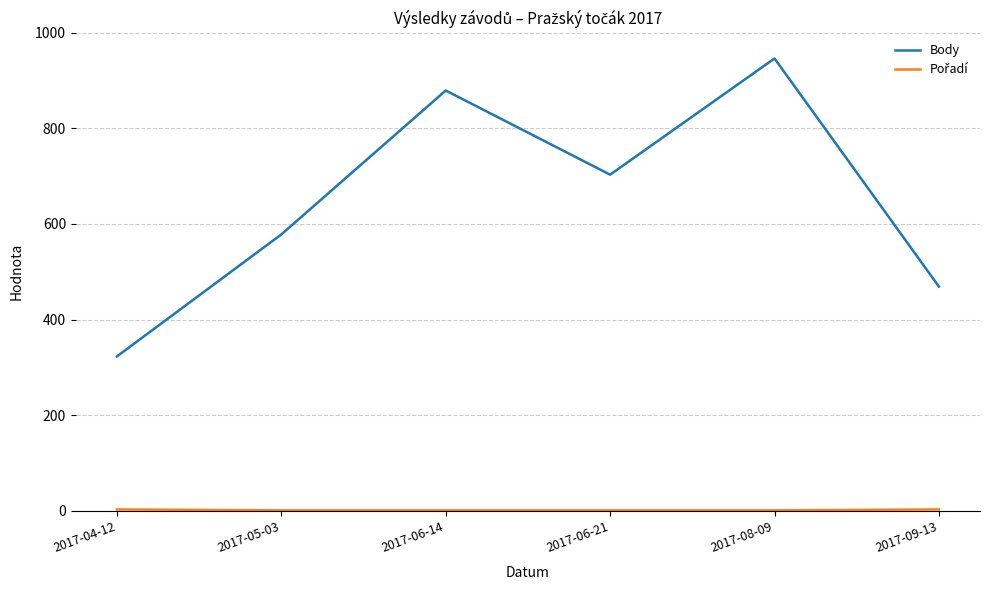

The Body series shows 703 at 2017-06-21. True or false?

True